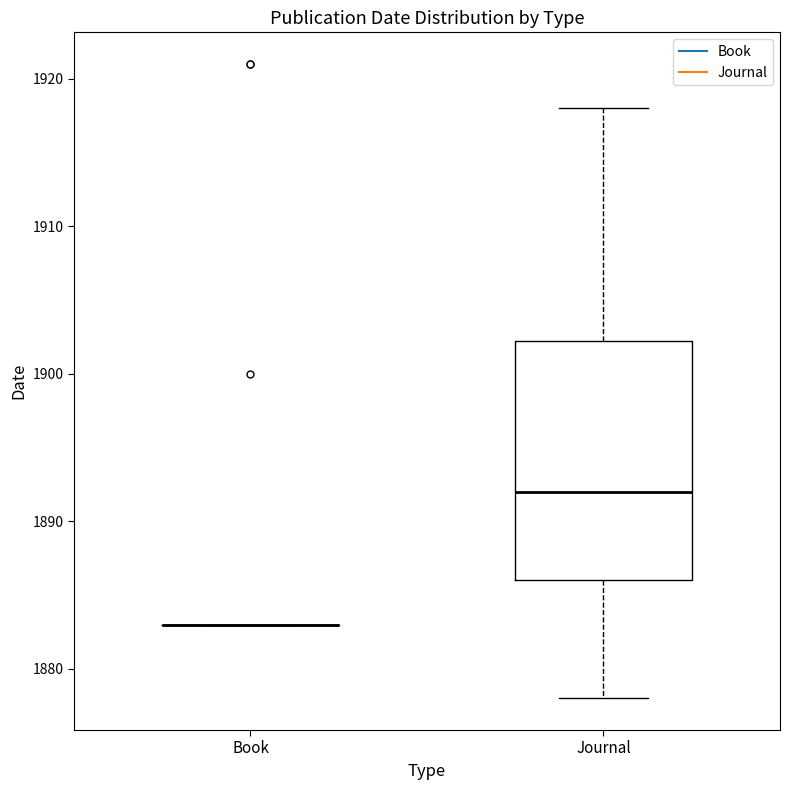

Comparing the boxes themselves (not the whiskers), which one is the tallest?

Journal